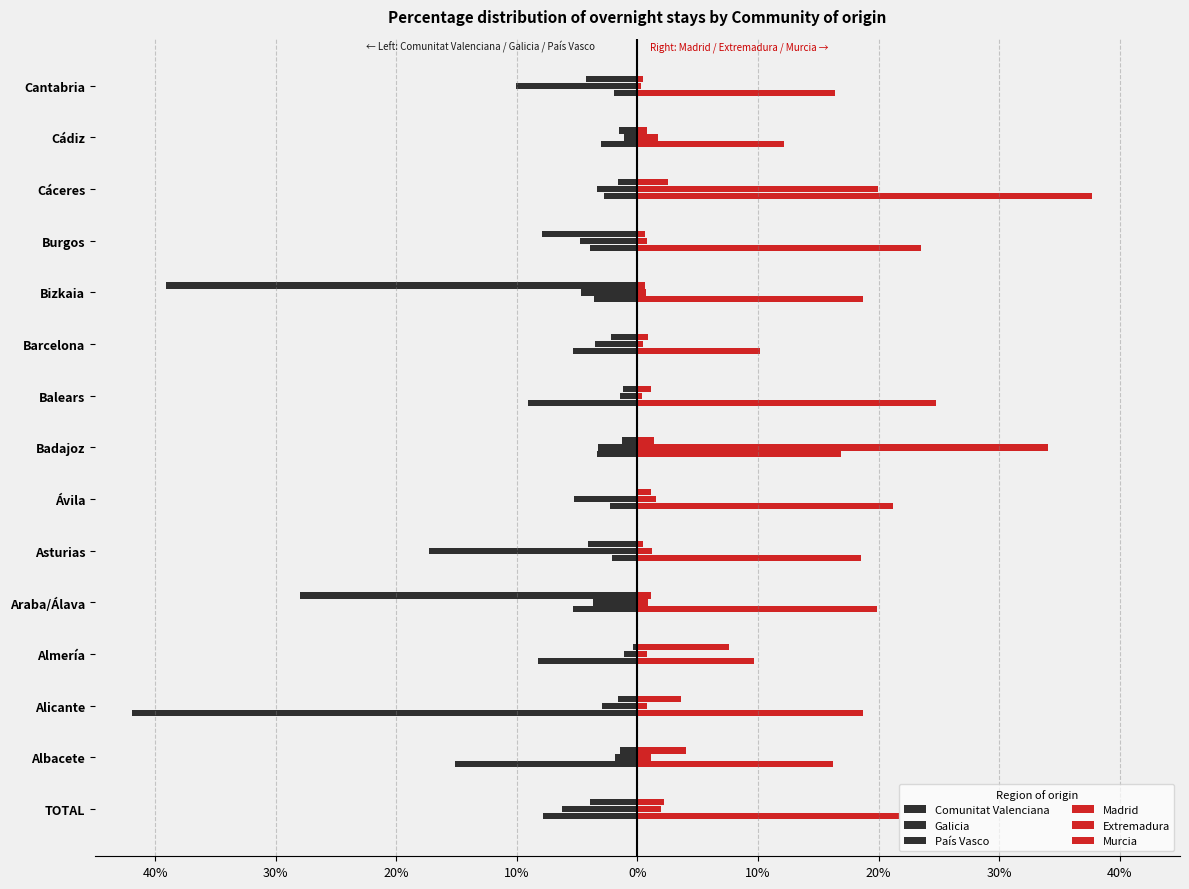

What are all the series names shown in the legend?

Comunitat Valenciana, Galicia, País Vasco, Madrid, Extremadura, Murcia